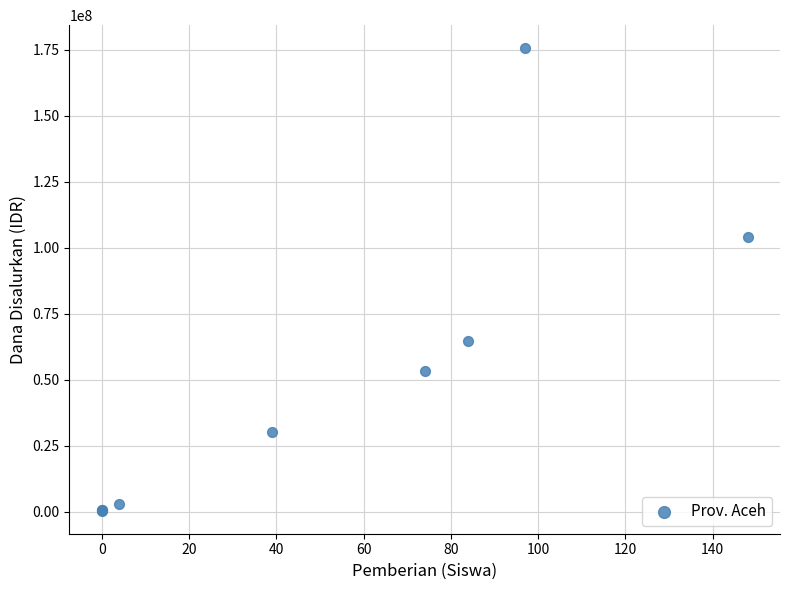

What Y value in the scatter plot is closest to 87937500?

103875000